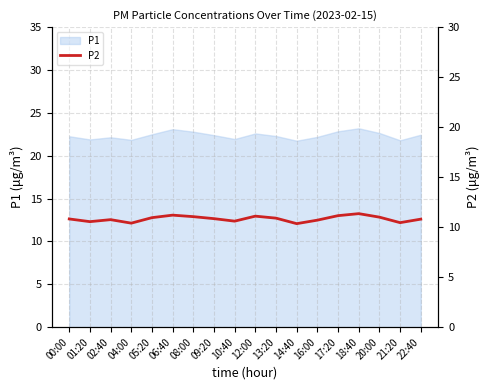

Is it true that the value at 01:20 is 10.6?

True